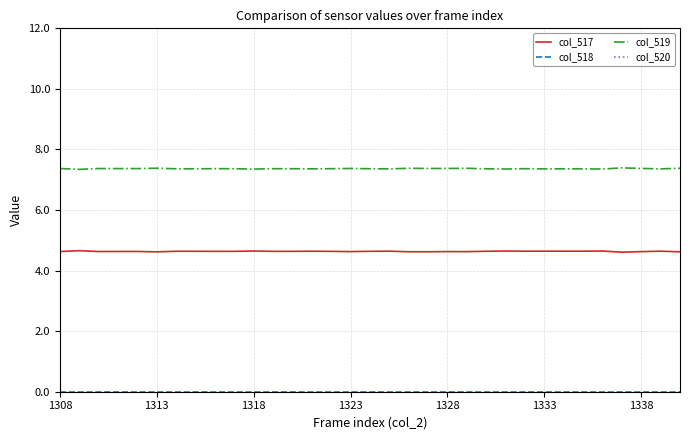

What is the maximum value for col_520?

12.0